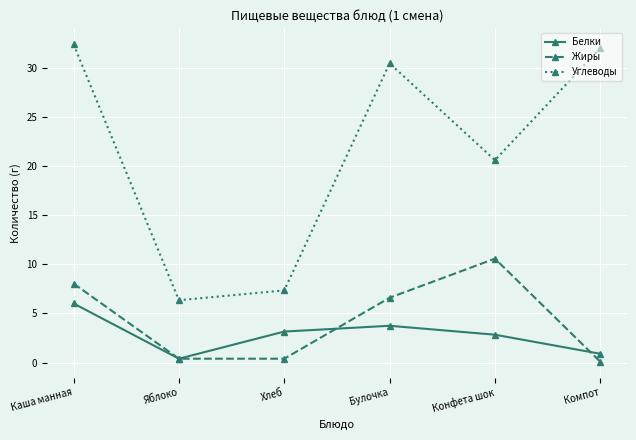

Which series changed the most between Каша манная and Хлеб?

Углеводы